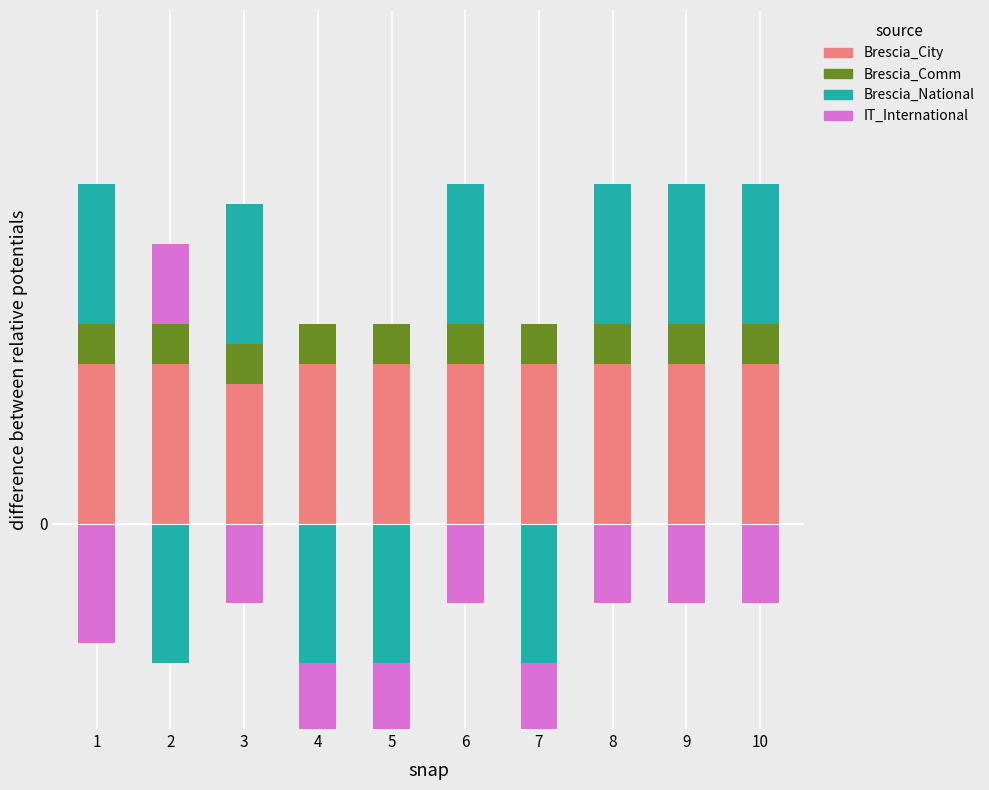

Rank the series by their maximum value, from highest to lowest.

Brescia_City, Brescia_National, IT_International, Brescia_Comm